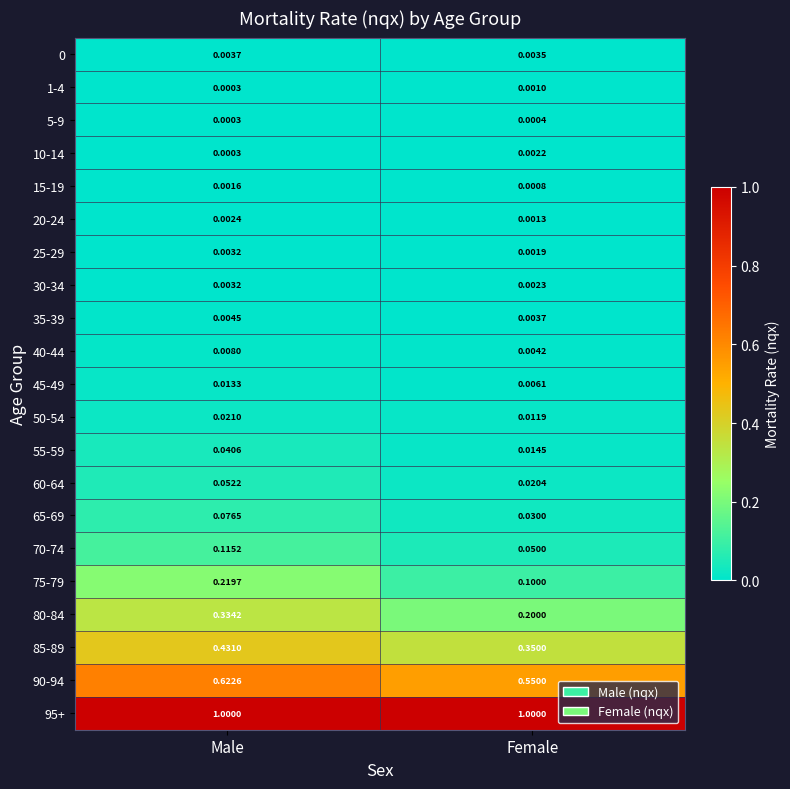

Which series changed the most between Male and Female?

80-84